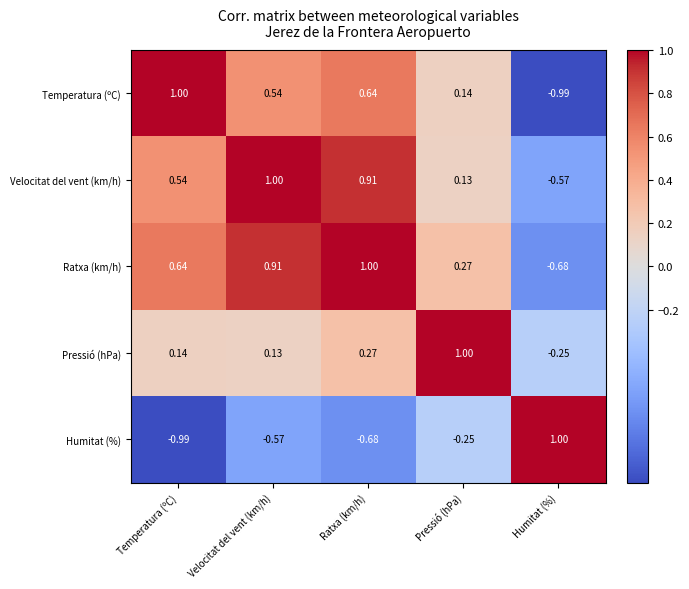

At which label does Velocitat del vent (km/h) reach its peak?

Velocitat del vent (km/h)